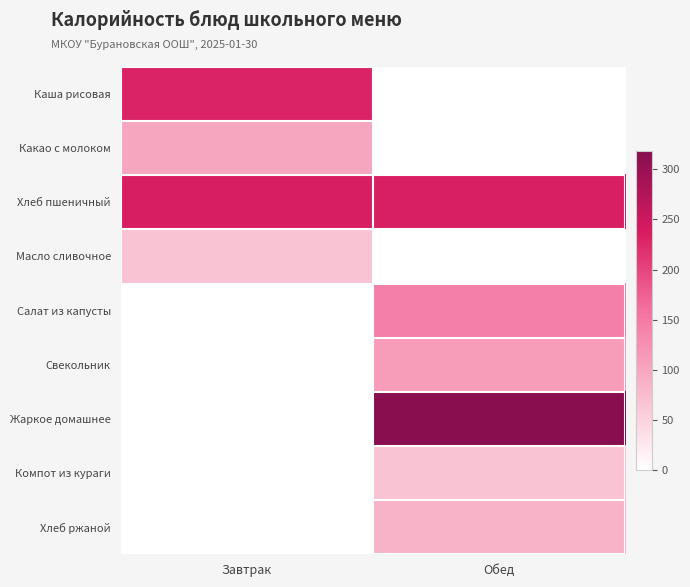

Between Завтрак and Обед, which series saw the biggest shift?

Жаркое домашнее